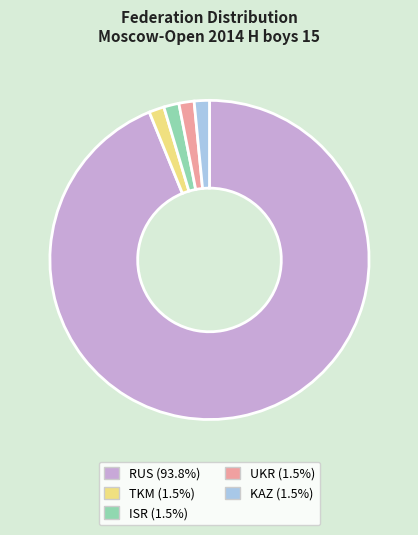

Is RUS (93.8%) the majority of the pie?

Yes